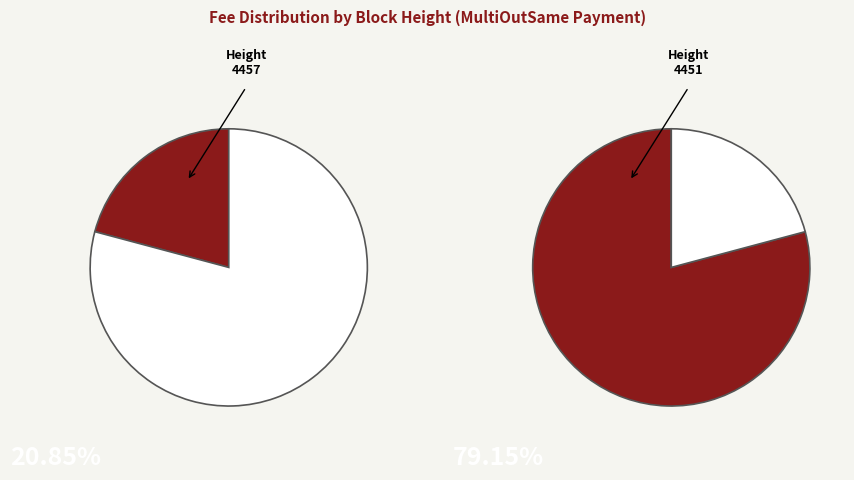

Which slice is the largest?

4451